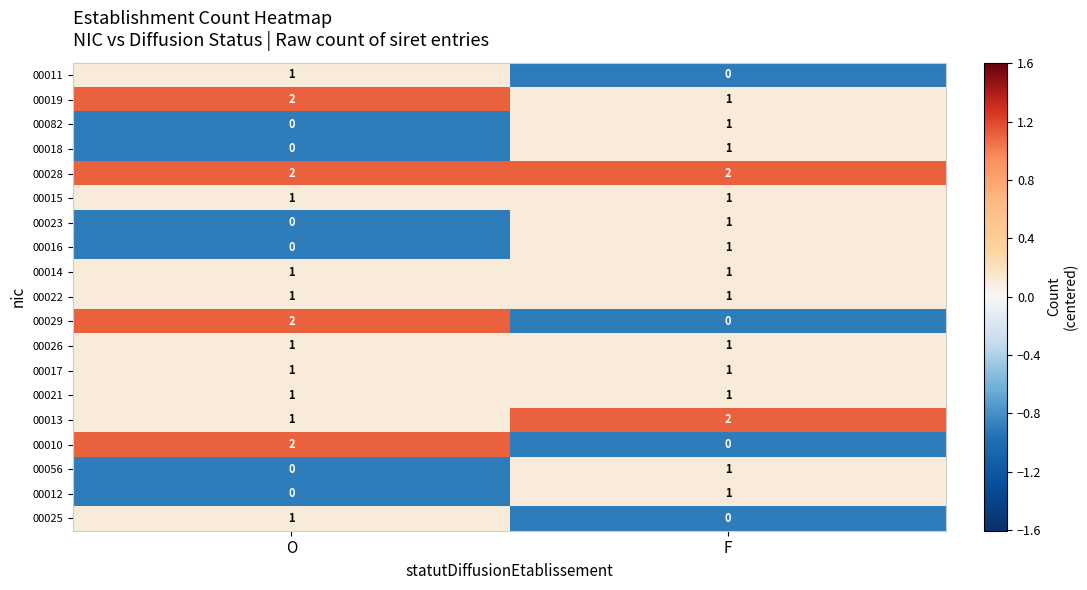

Rank the categories by 00010 value from lowest to highest.

F, O